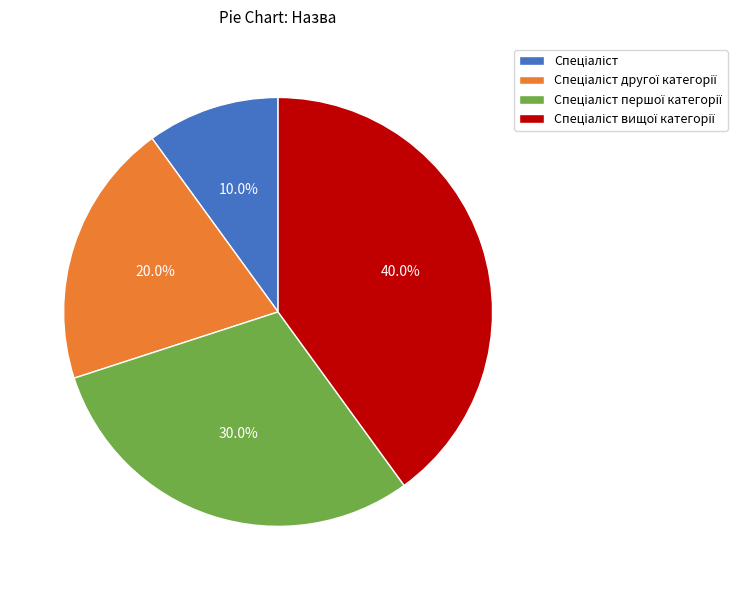

How many slices are in this pie chart?

4